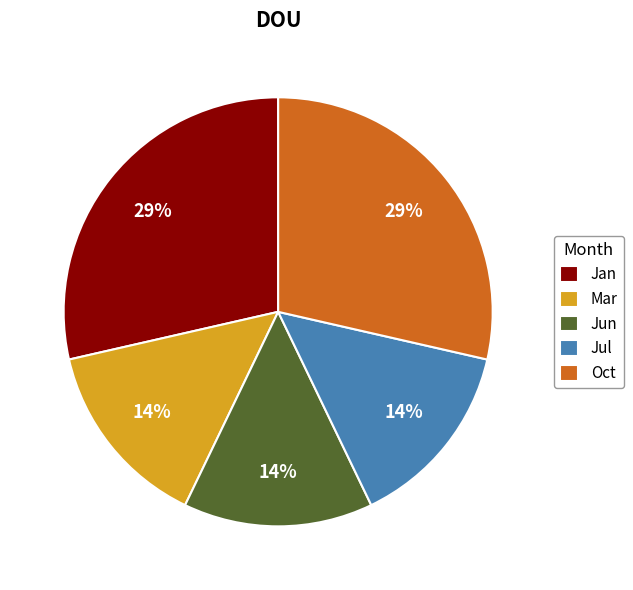

Do Oct and Jan together represent more than half of the pie?

Yes